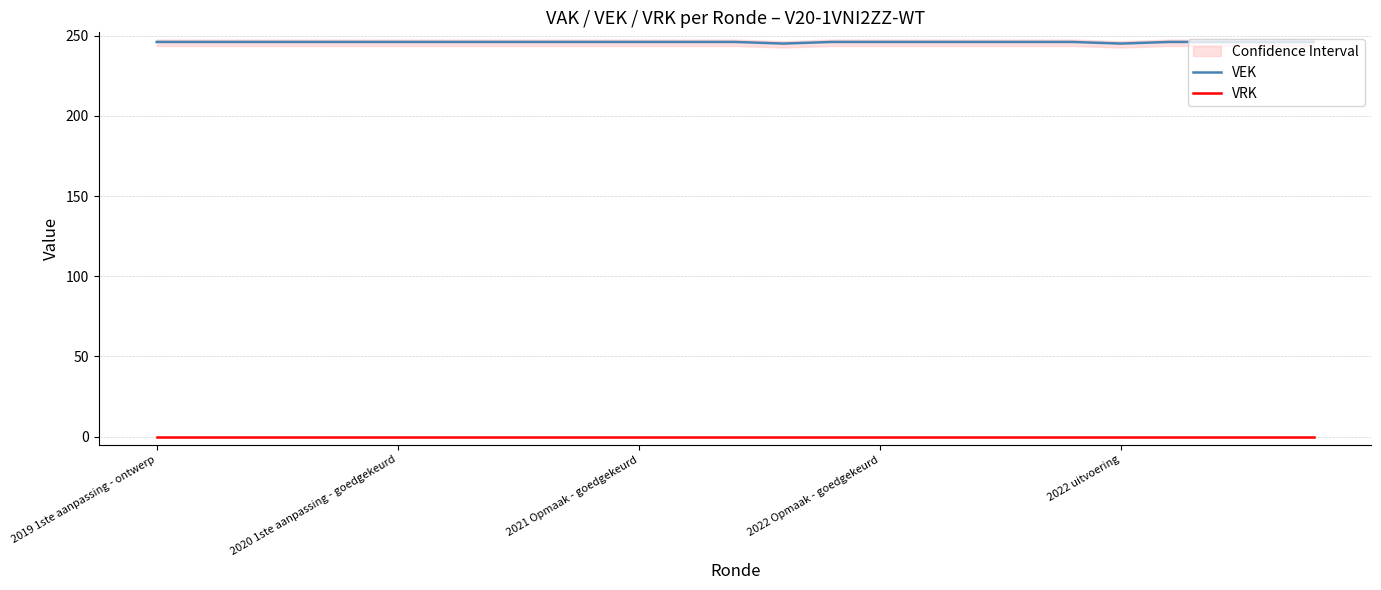

What is the lowest value of the VEK series?

245